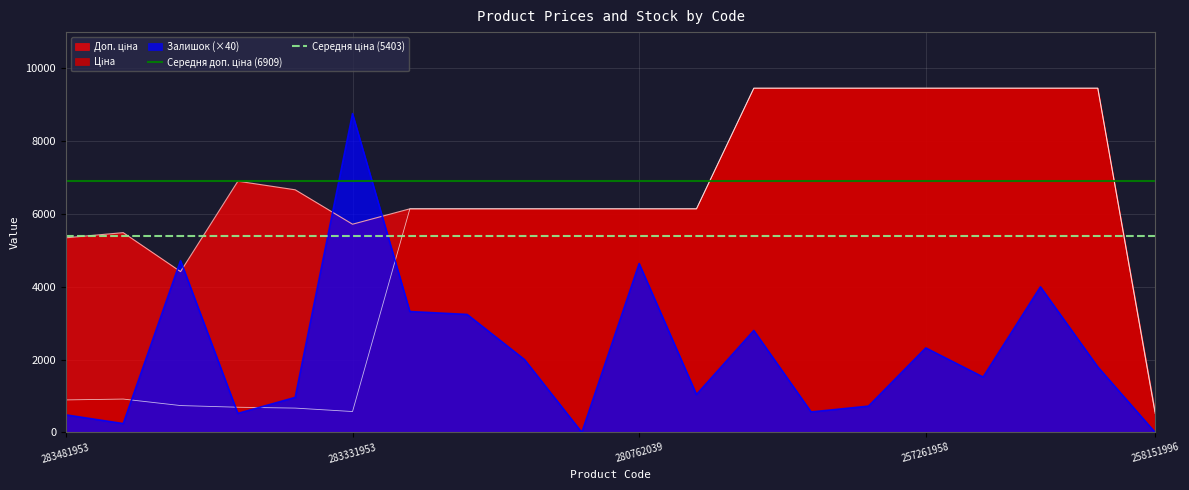

What is the highest value of the Залишок (×40) series?

8760.0